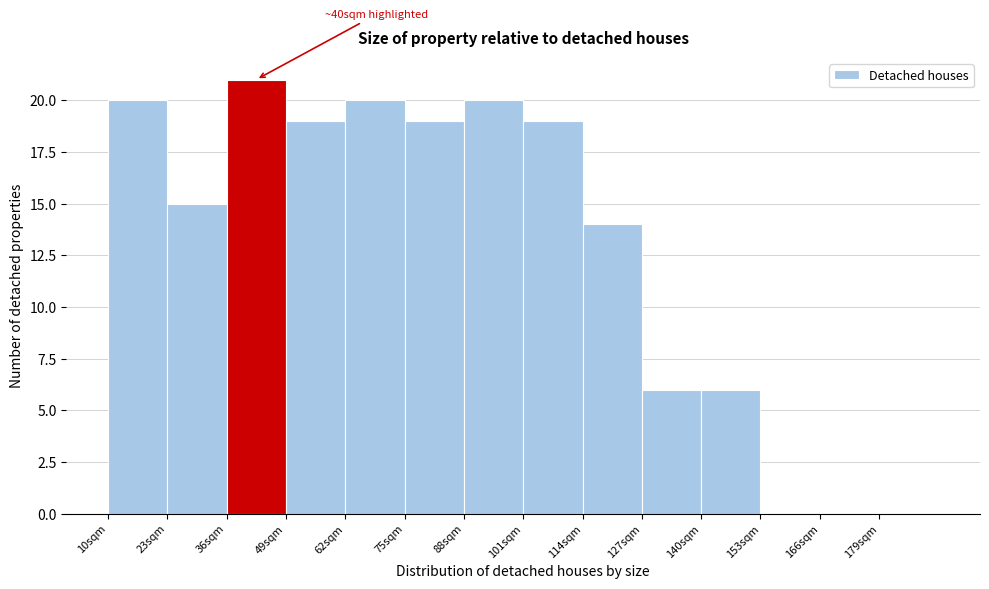

Over which range of the x-axis is the bar tallest?

36 to 49